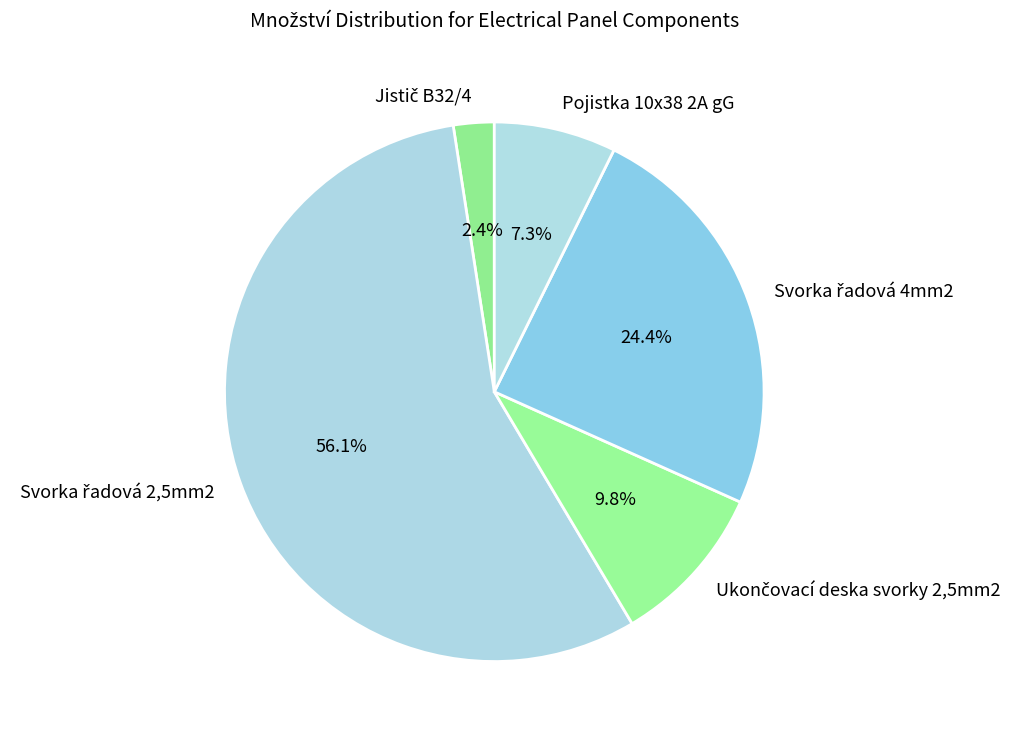

Is there any slice that represents more than half of the pie?

Yes